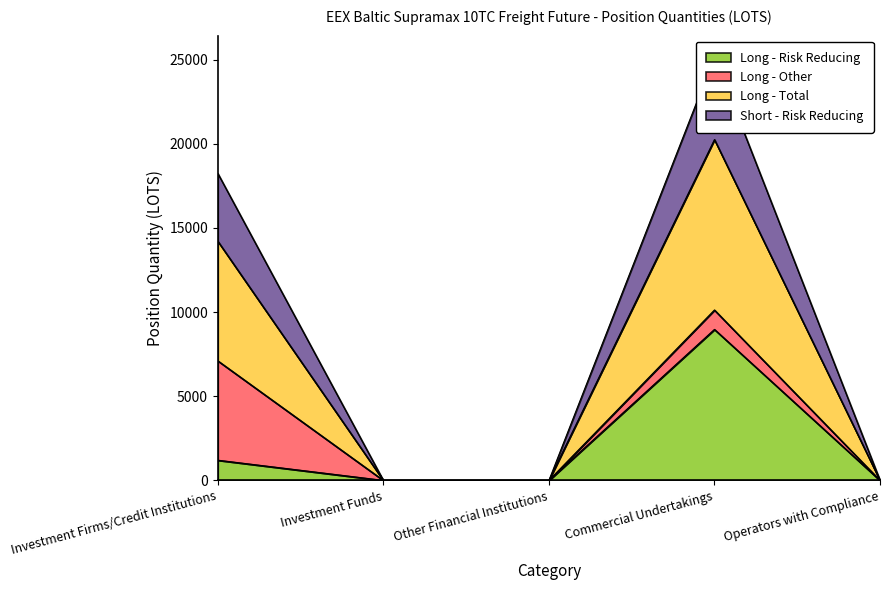

True or false: Long - Risk Reducing has a value of 3416.8 at Other Financial Institutions.

False